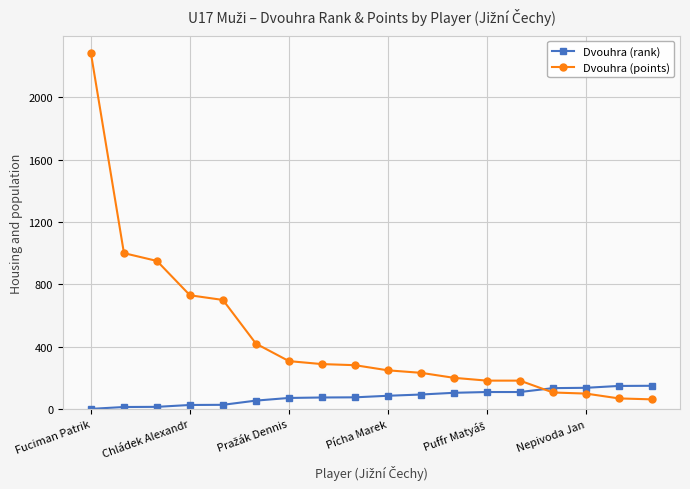

At how many categories does at least one series exceed 1284?

1